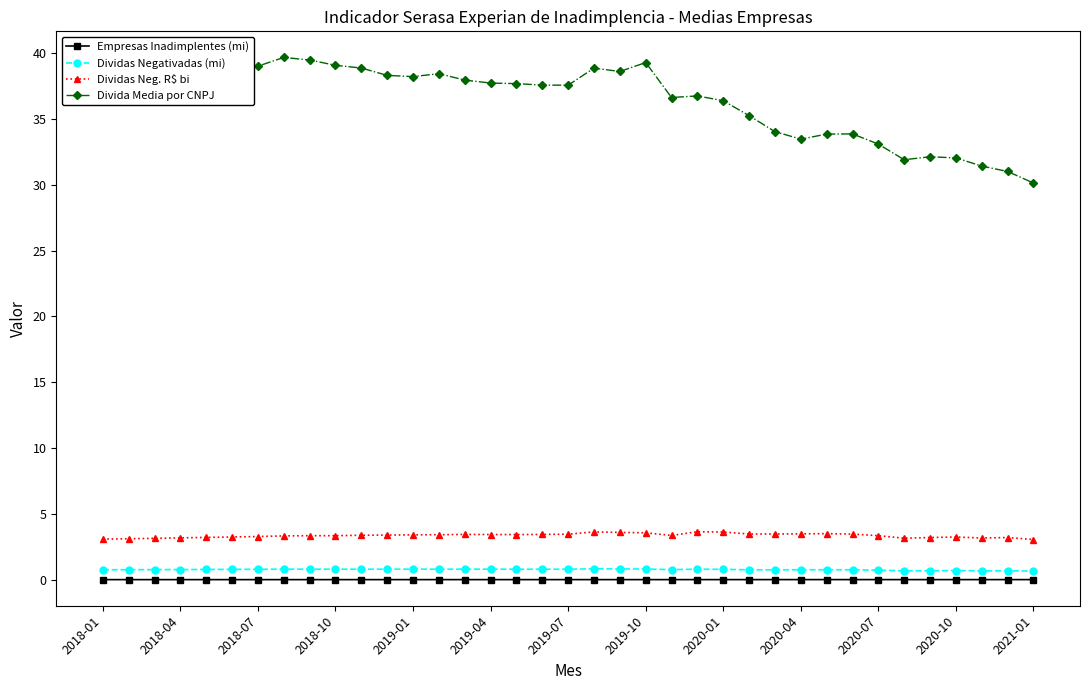

True or false: Dividas Neg. R$ bi has more than 1 interior local peaks.

True